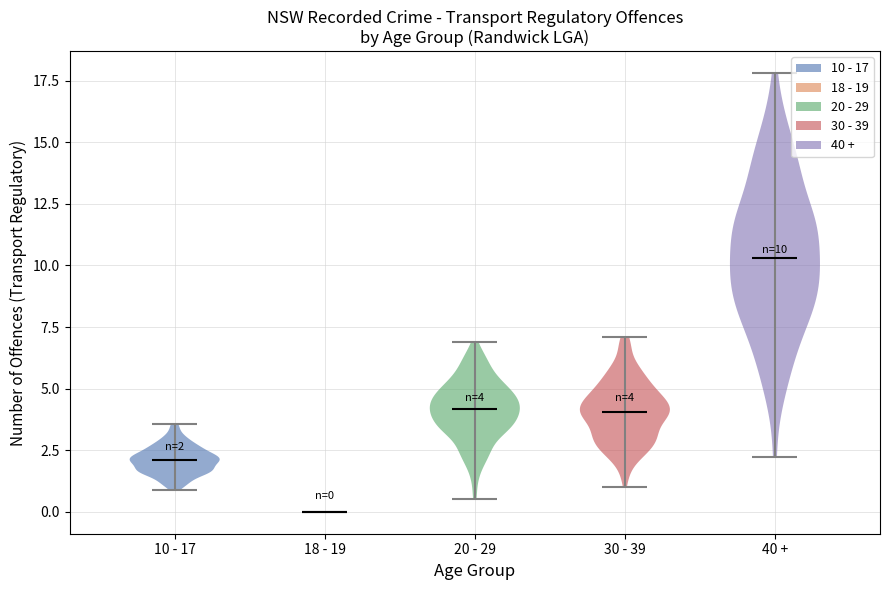

Which violin has the highest median line?

40 +